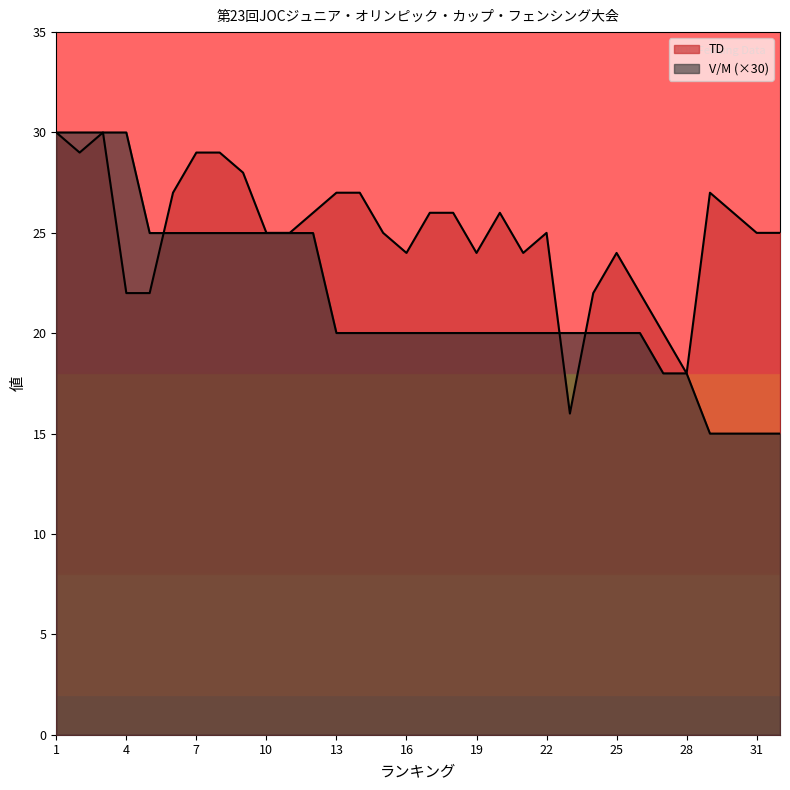

At which category does the chart reach its minimum across all series?

29